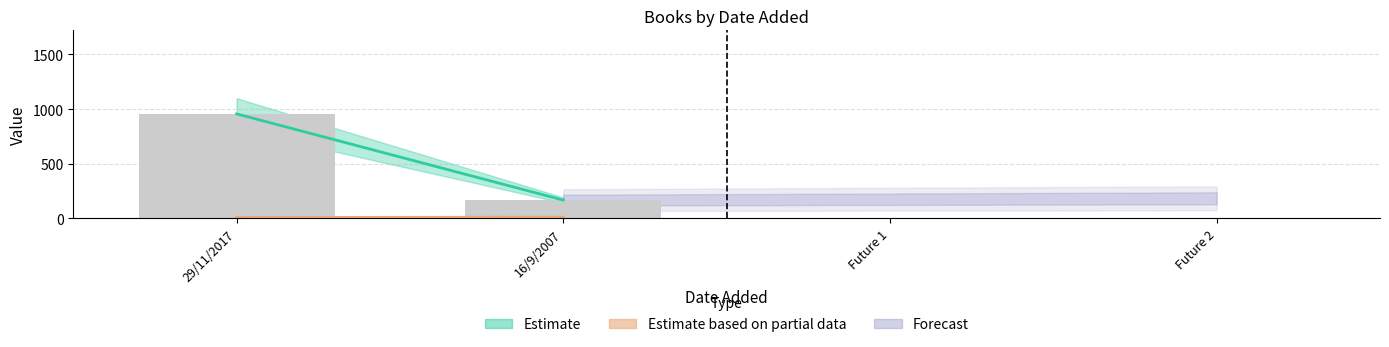

What is the value of the 2nd bar from the left?

166